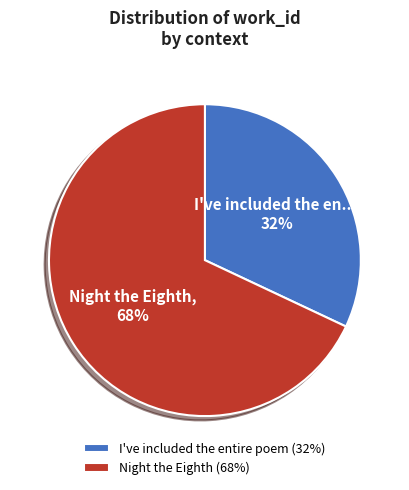

Which slice represents more than half of the pie?

Night the Eighth